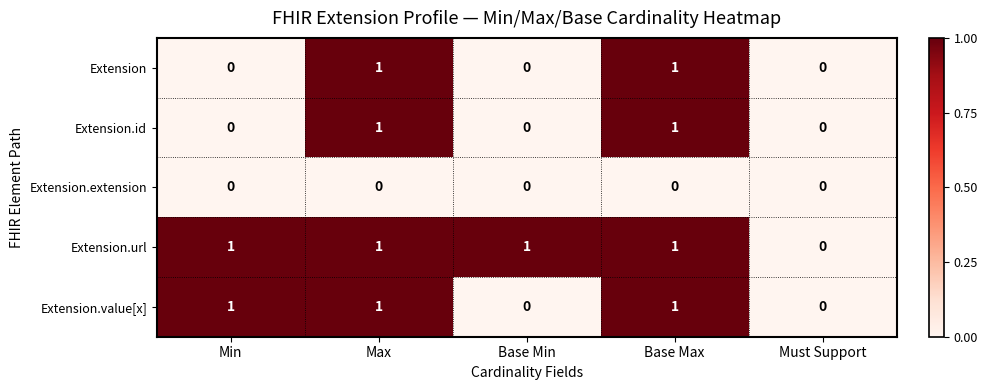

Is the value of Extension.id at Min greater than the value of Extension.value[x] at Max?

No